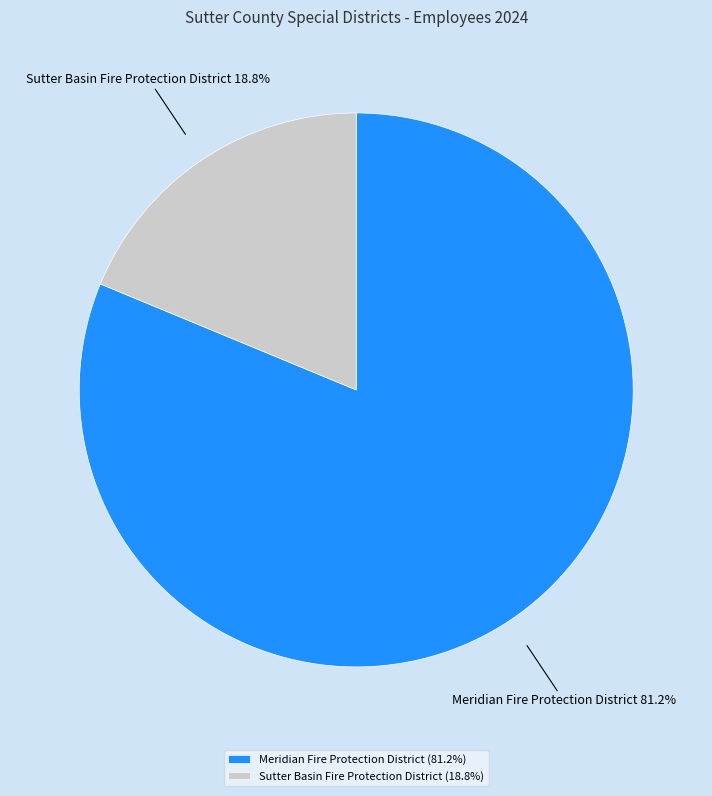

How many slices are in this pie chart?

2